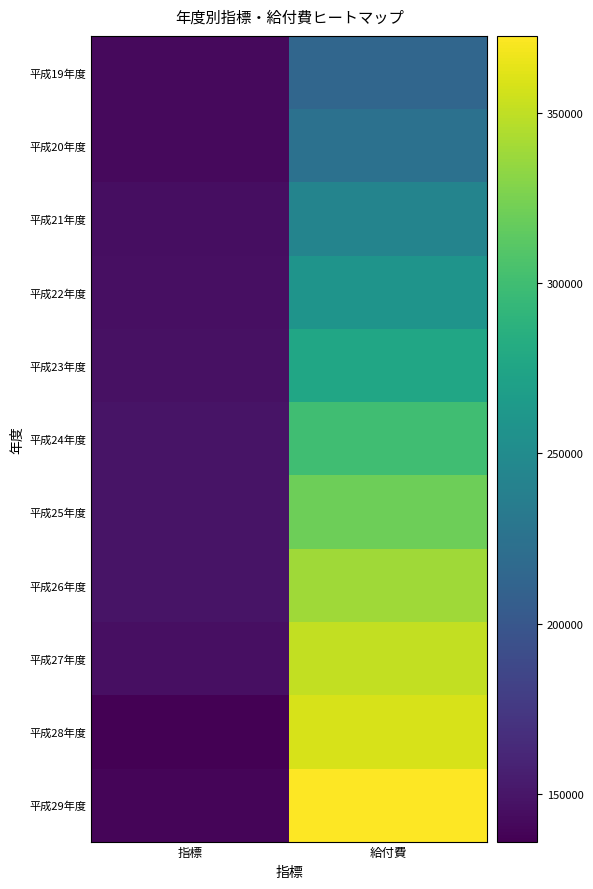

What is the greatest value displayed?

372664